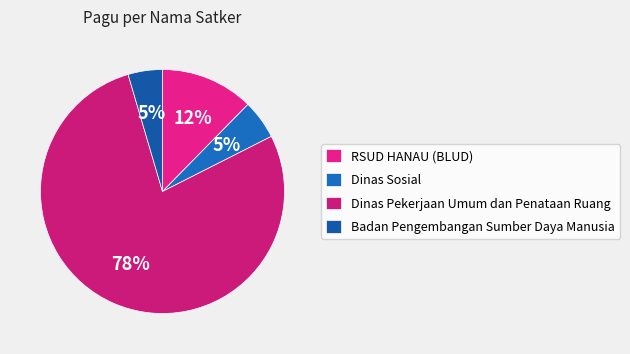

Count the number of slices in the pie.

4